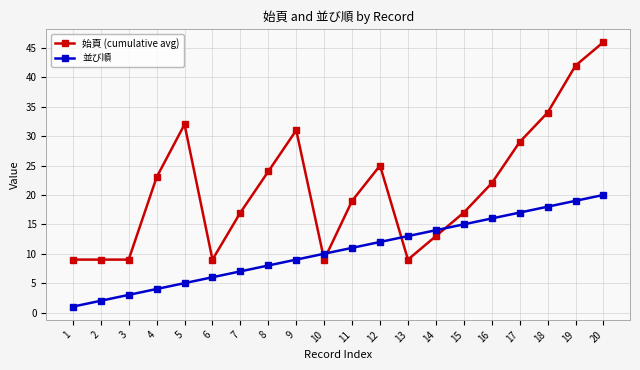

True or false: 始頁 (cumulative avg) and 並び順 intersect in this chart.

True